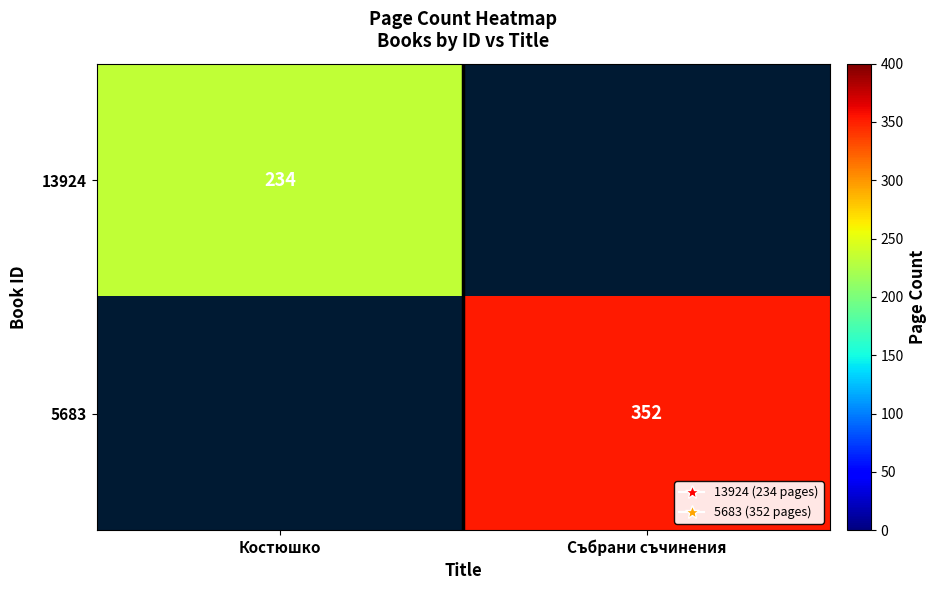

Is it true that 5683 equals 488 at Събрани съчинения?

False